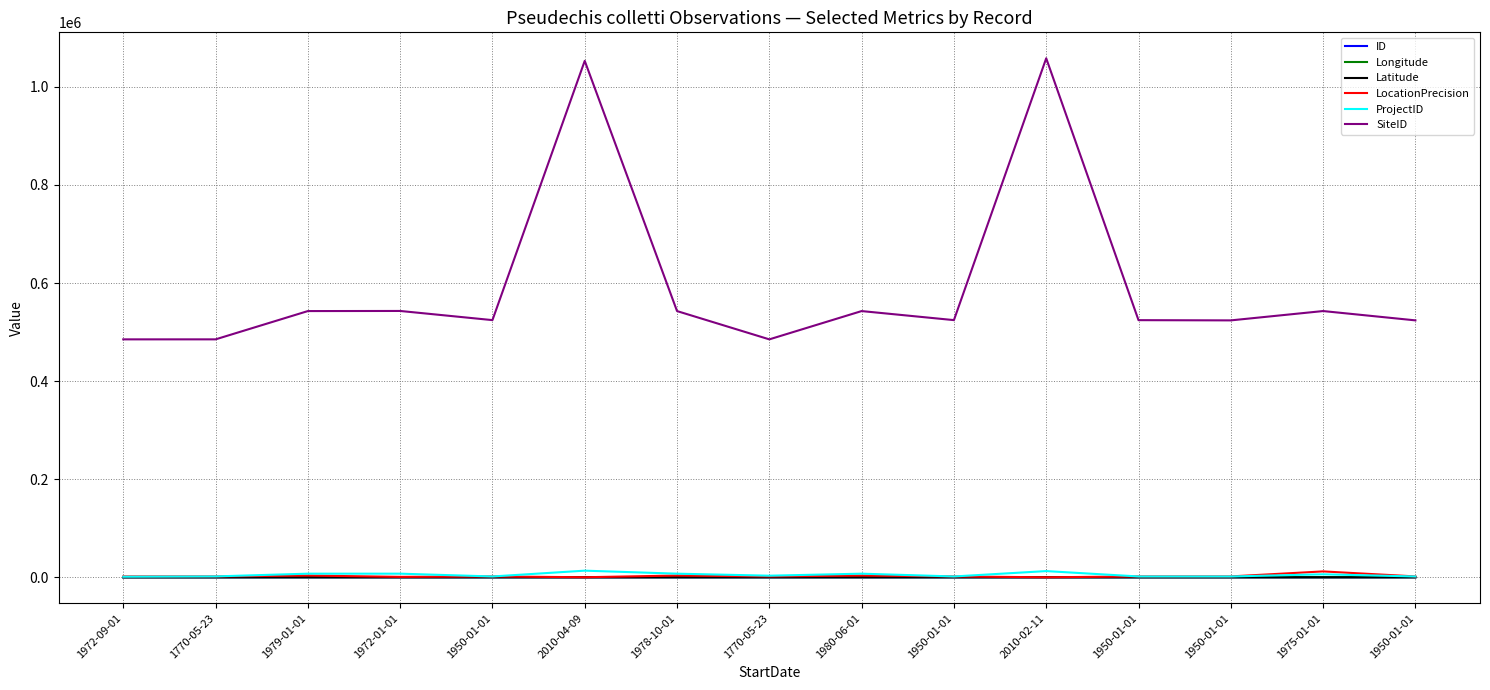

Does the chart have visible grid lines?

Yes